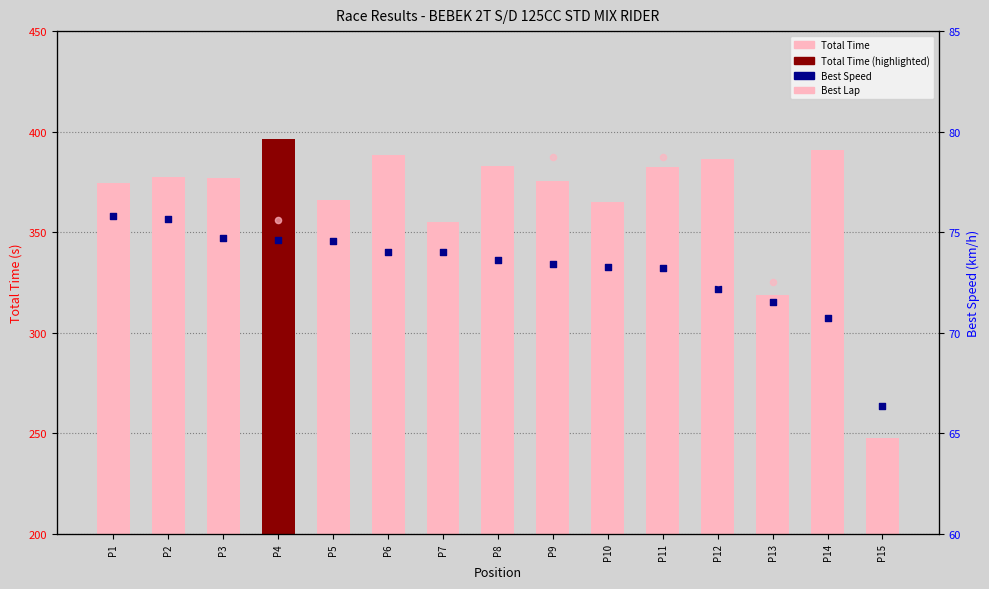

Which series has the largest total across all categories?

Total Time